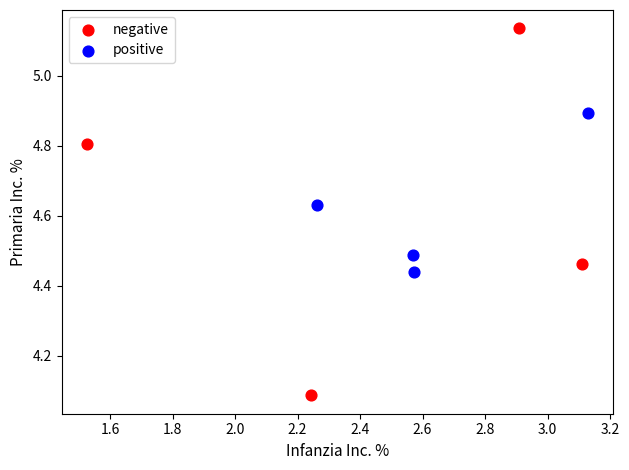

Which series reaches the maximum Y coordinate?

negative